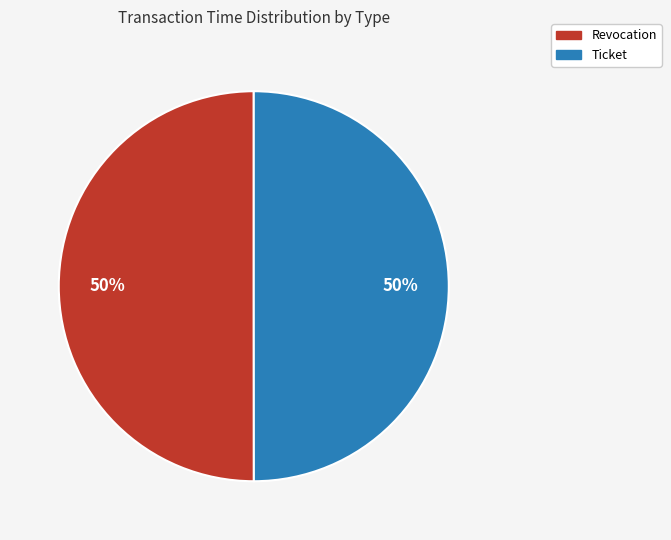

The Ticket slice represents 50% of the pie. True or false?

True